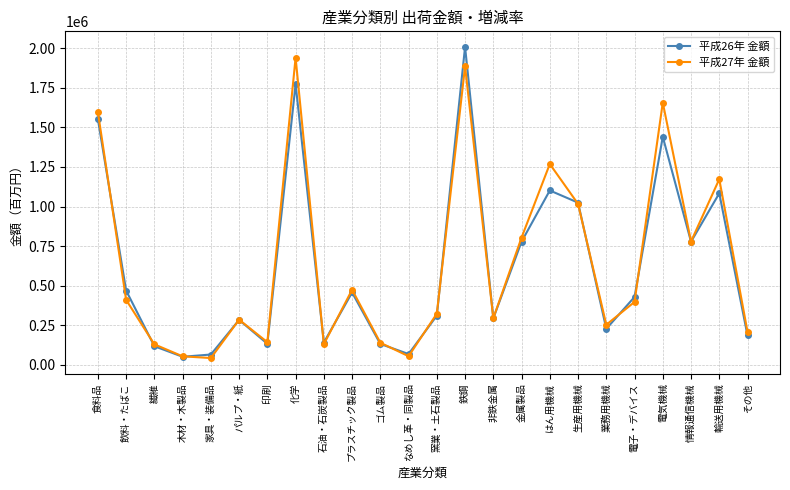

Rank the series by their average value, from lowest to highest.

平成26年 金額, 平成27年 金額